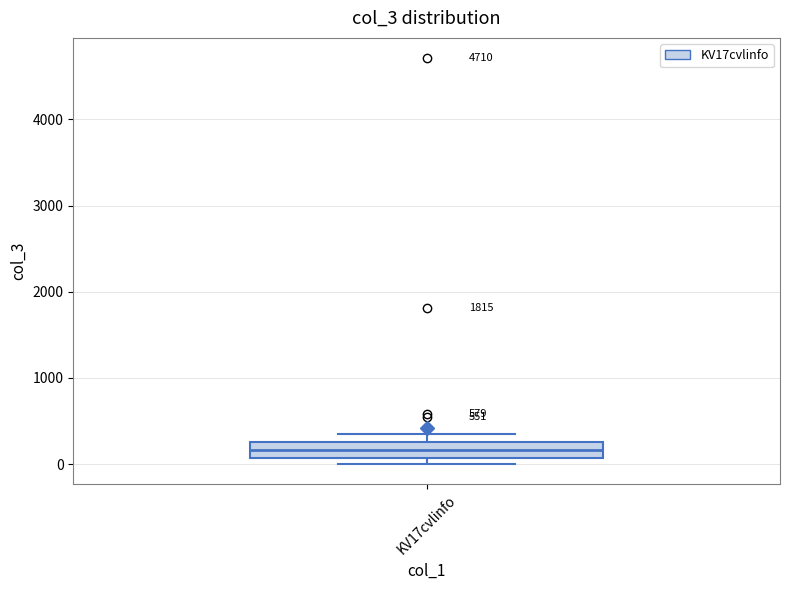

Transcribe this box plot: give where the median line is, the range the box spans, and where the two whiskers end, as read against the y-axis. The values are not printed on the chart, so give them approximately, as read against the axis.

median 200, box 100 to 300, whiskers 0 to 300 (just above the box's upper edge)